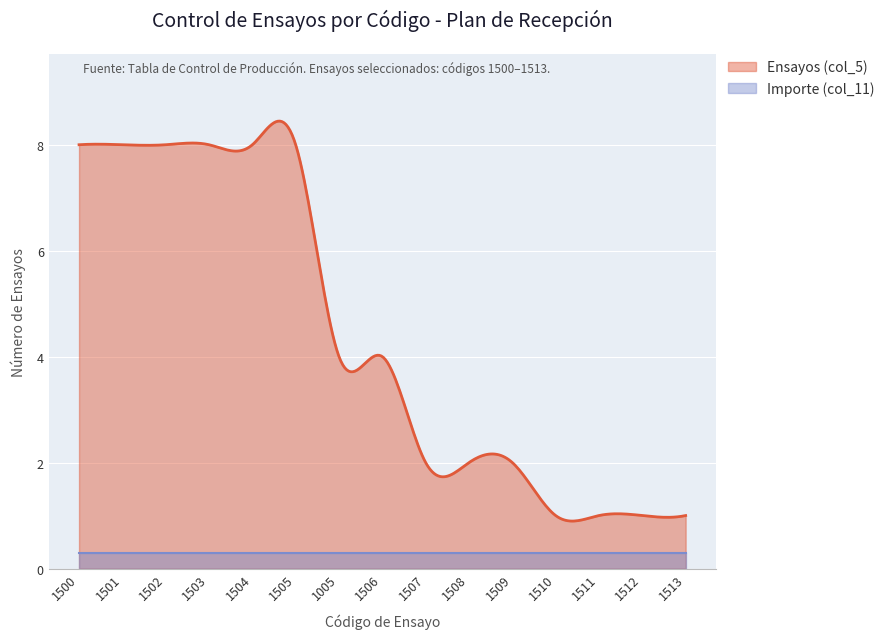

What is the difference between the highest and lowest values at 1506?

4